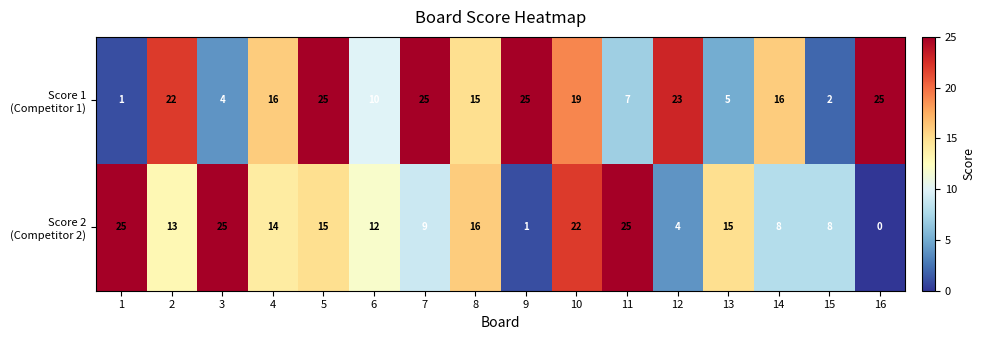

What is the total value across all series at 15?

10